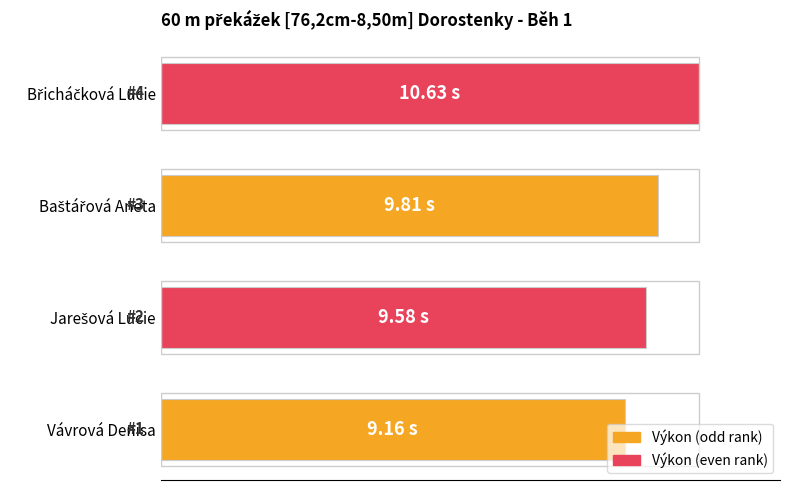

How many categories are shown in the chart?

4